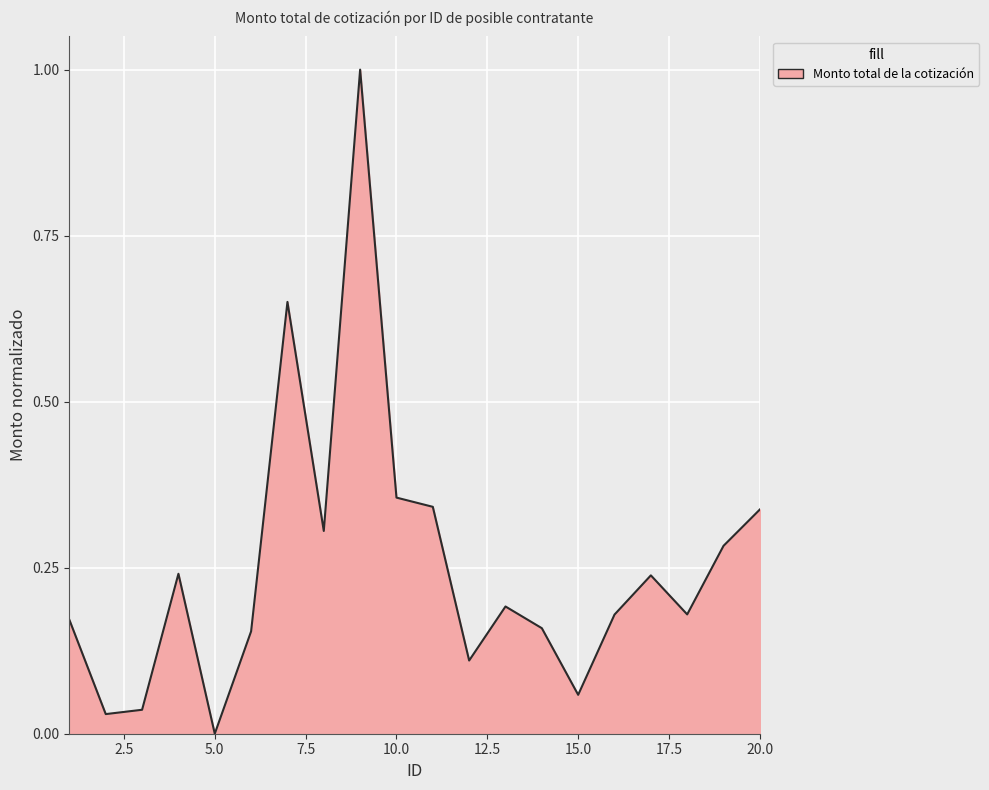

What is the maximum value shown in the chart?

1.0